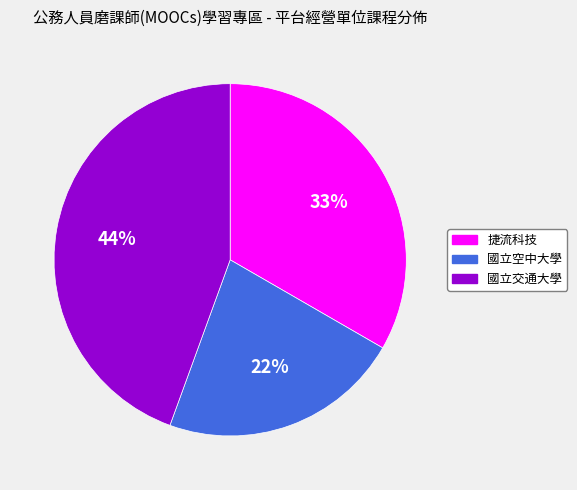

Is there any slice that represents more than half of the pie?

No